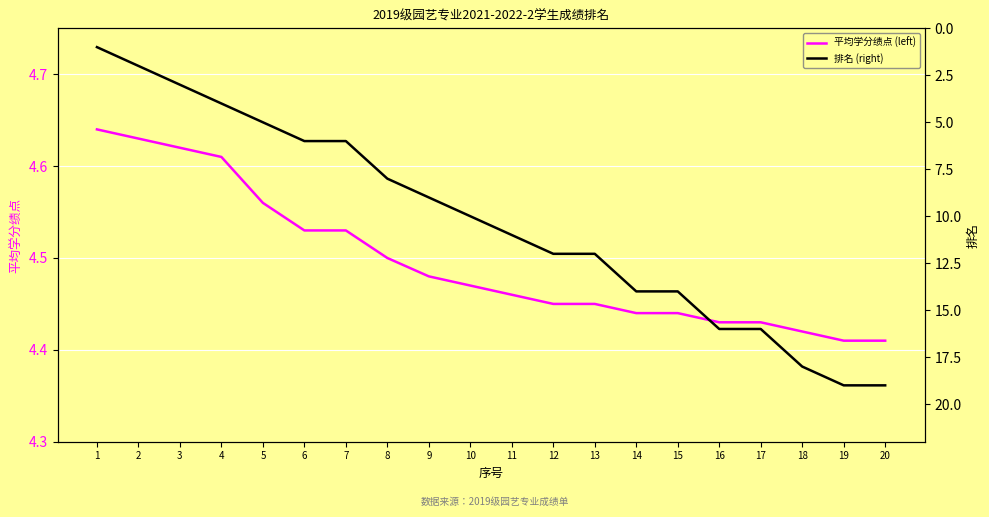

What is the value of the 平均学分绩点 (left) point at the 16th from the left?

4.4